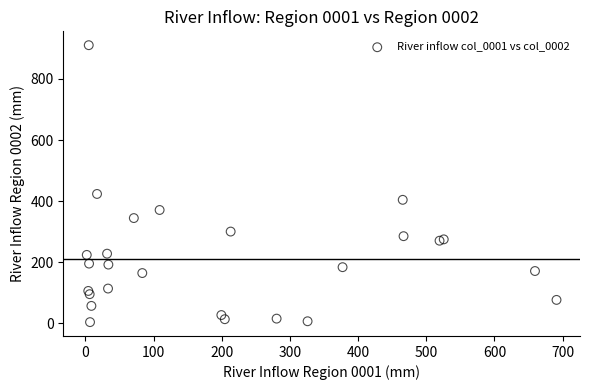

What Y value in the scatter plot is closest to 457?

423.5